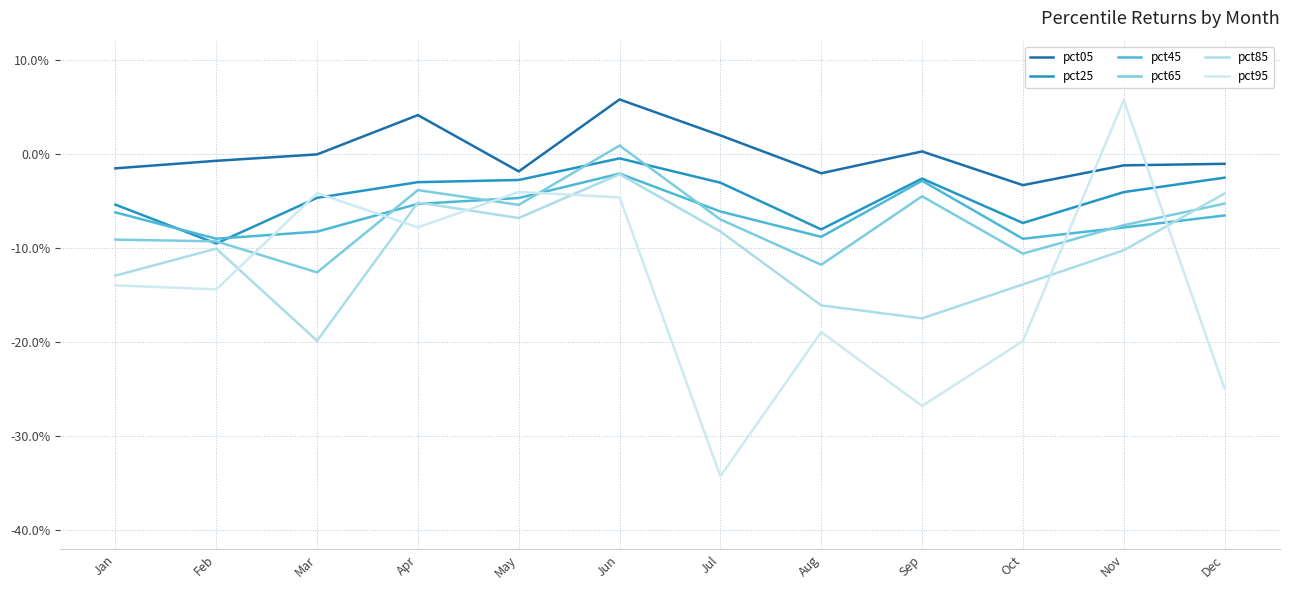

What are all the series names shown in the legend?

pct05, pct25, pct45, pct65, pct85, pct95